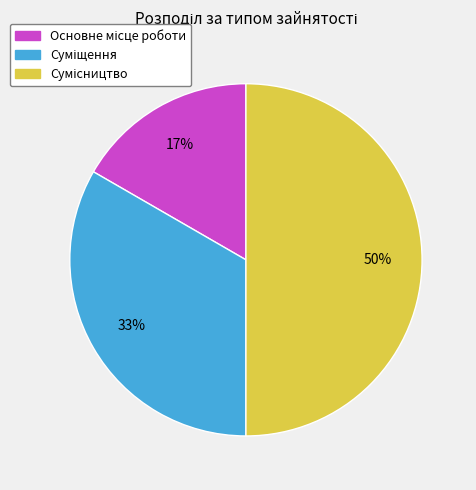

To the nearest percent, what is the difference between the largest and smallest slice percentages?

33%